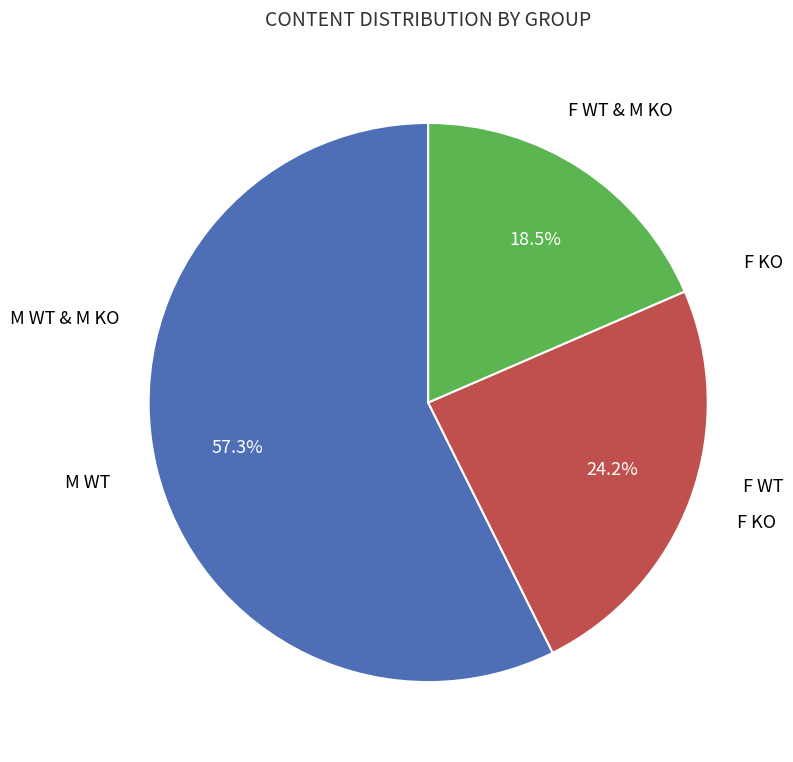

Is there a majority slice in this chart?

Yes